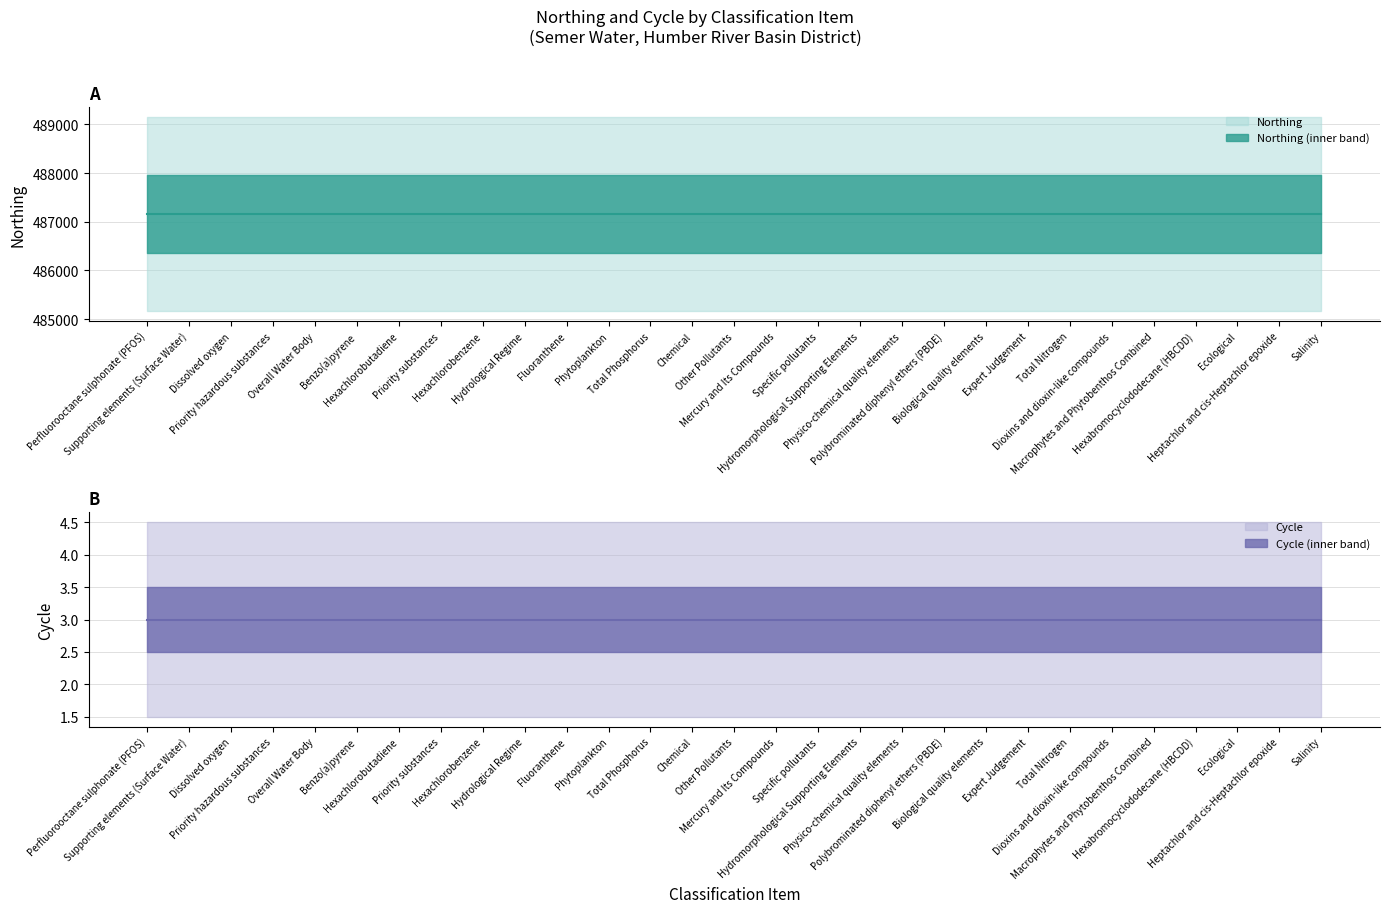

True or false: Cycle and Northing cross at least once.

False